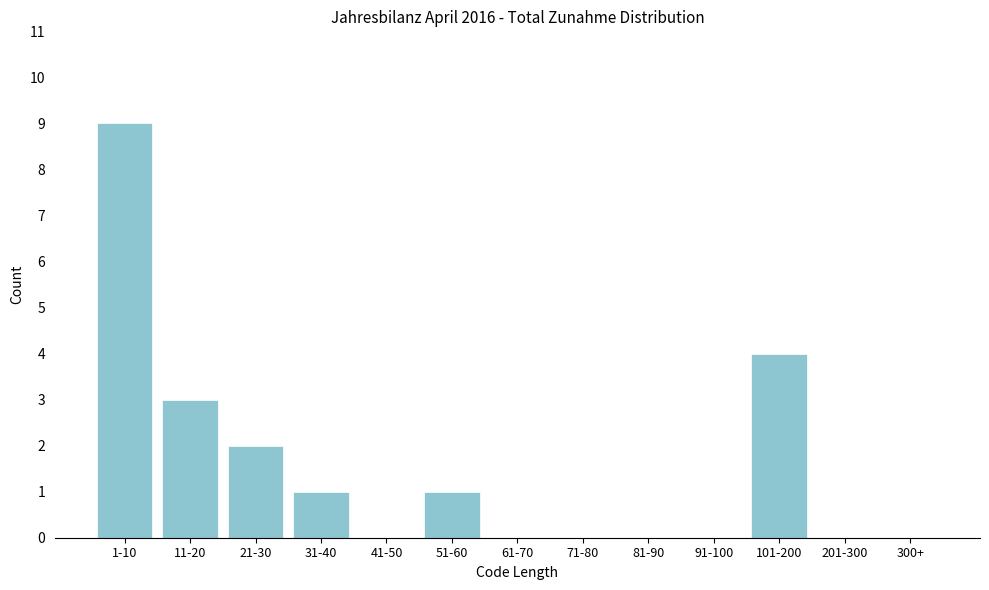

Reading left to right, list all the values displayed in this chart.

1-10=9	11-20=3	21-30=2	31-40=1	41-50=0	51-60=1	61-70=0	71-80=0	81-90=0	91-100=0	101-200=4	201-300=0	300+=0